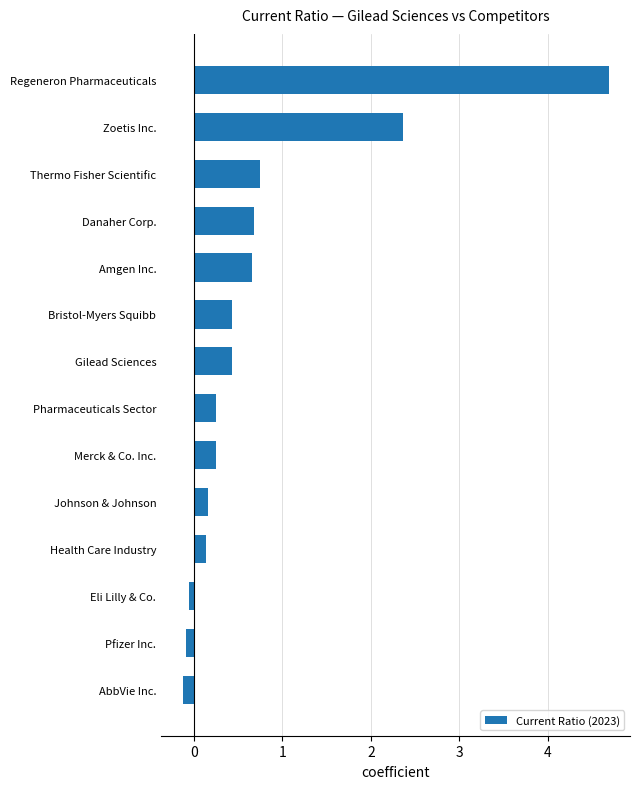

What is the approximate value at Zoetis Inc.?

2.4